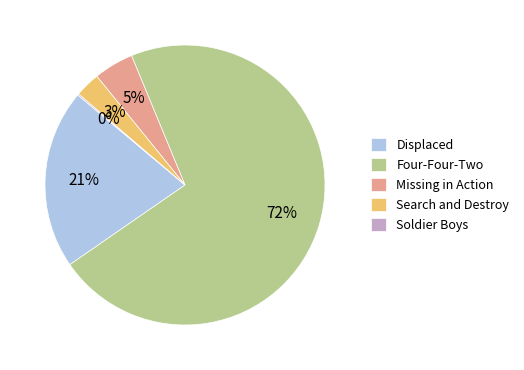

To the nearest percent, what is the difference between the largest and smallest slice percentages?

71%